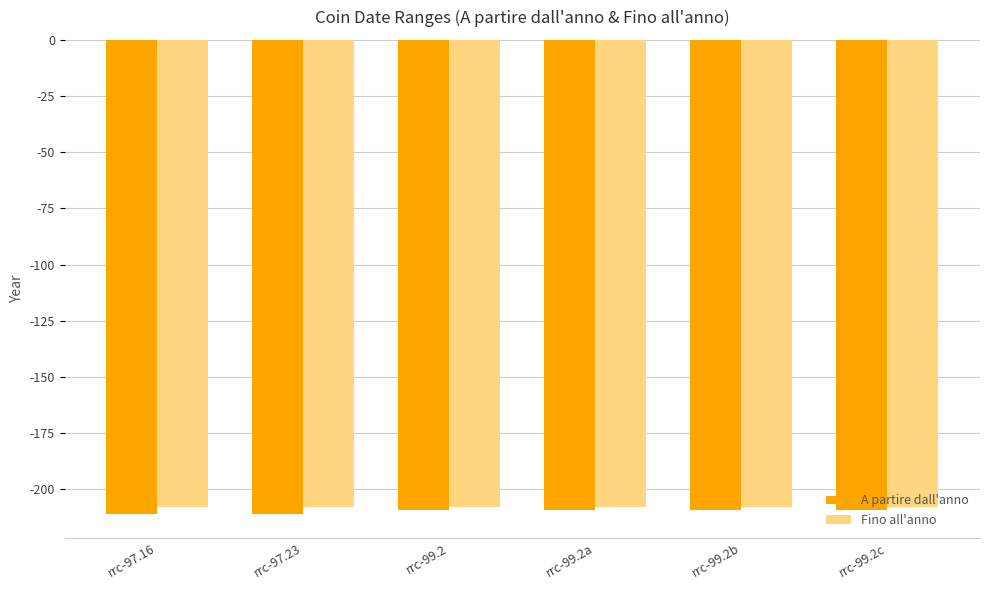

What is the total value across all series at rrc-99.2a?

-417